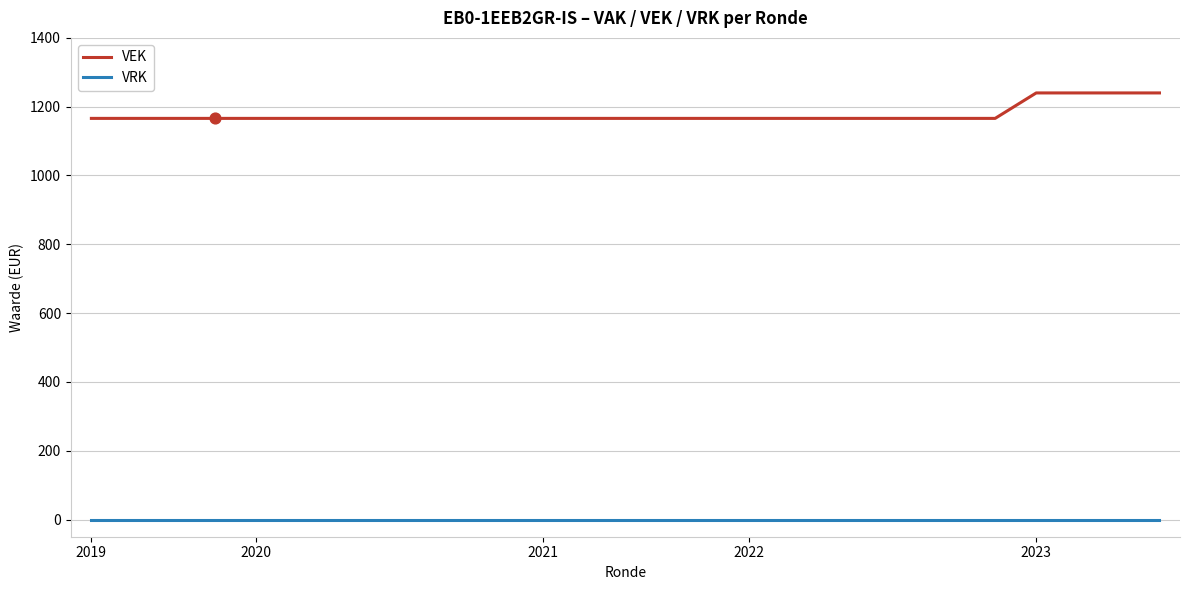

Which series has the largest total across all categories?

VEK